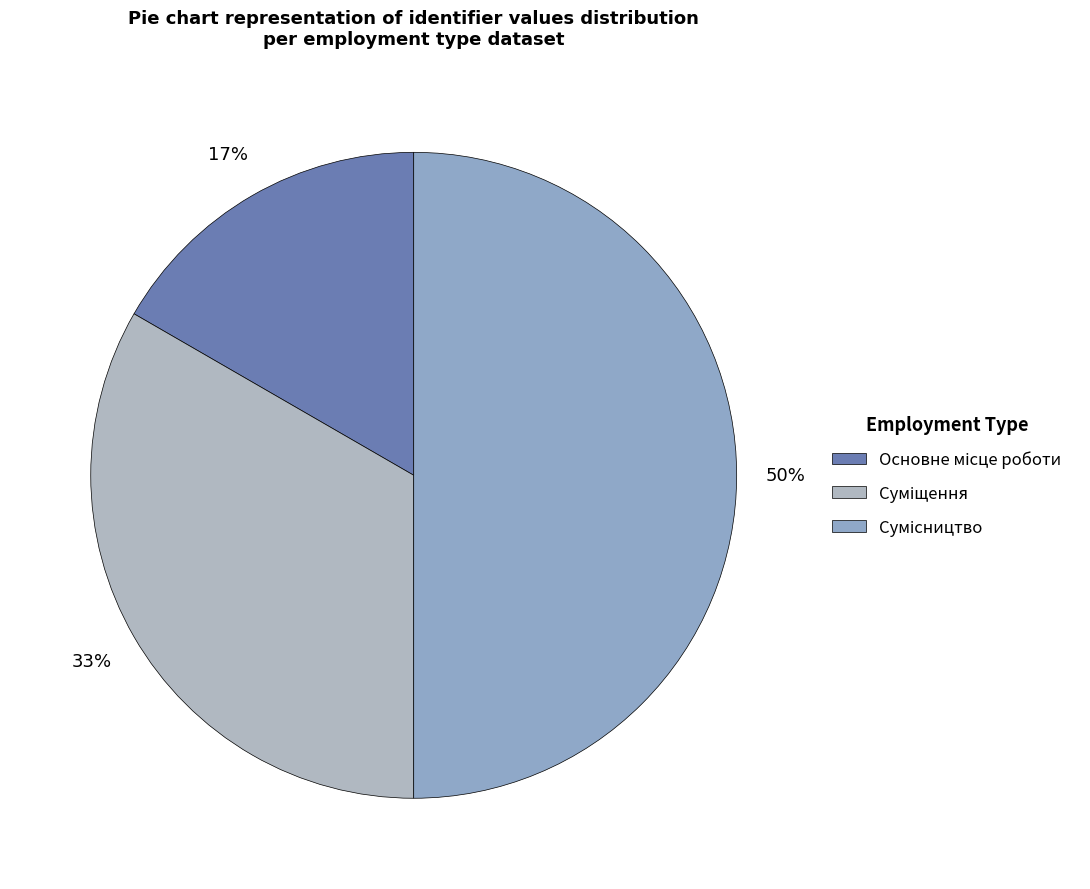

What percentage do Сумісництво and Основне місце роботи together represent?

66.7%